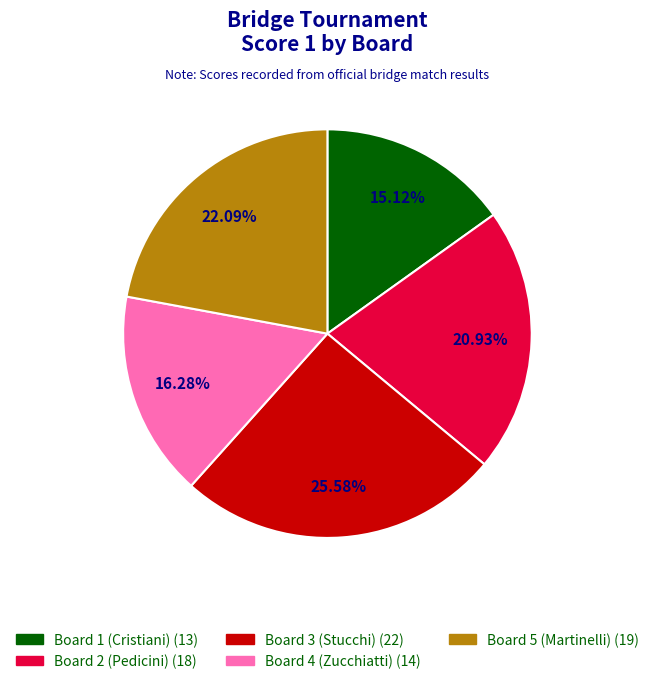

To the nearest percent, what portion does Board 2 (Pedicini) represent?

21%